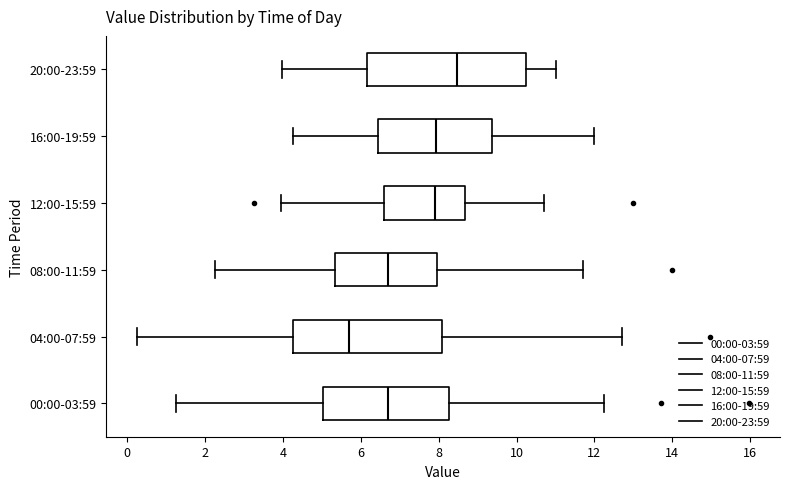

Which box's median line is the furthest to the left?

04:00-07:59